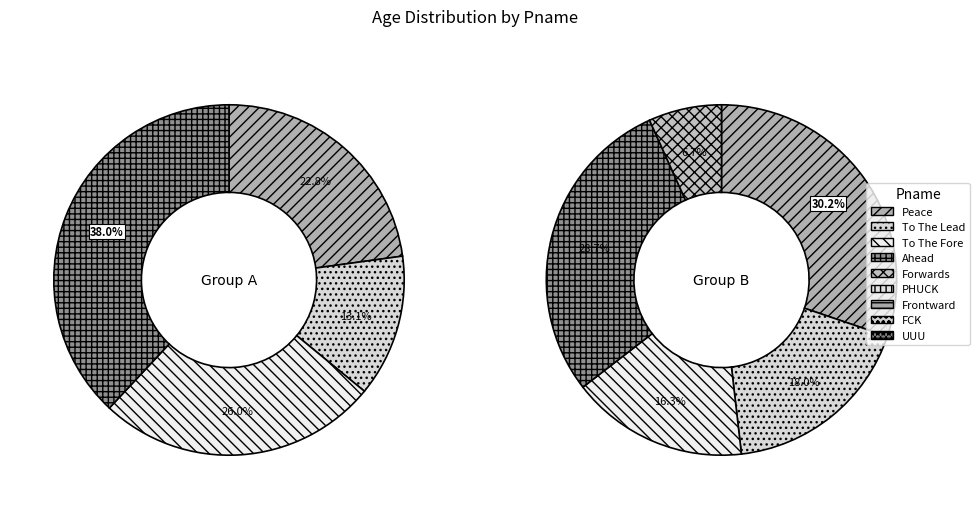

Count the number of slices in the pie.

9